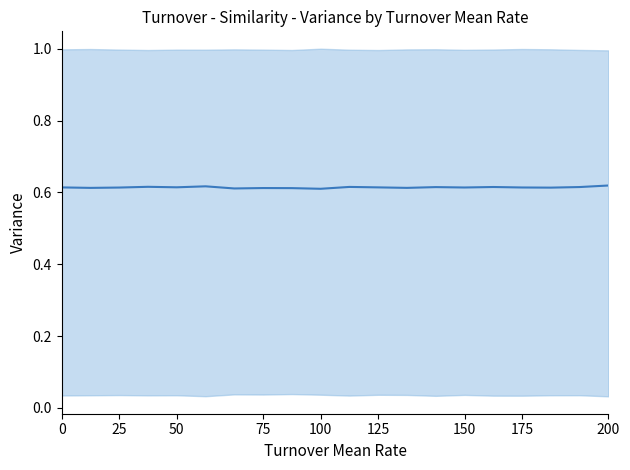

Reading left to right, extract all data points from this chart.

0.6	0.6	0.6	0.6	0.6	0.6	0.6	0.6	0.6	0.6	0.6	0.6	0.6	0.6	0.6	0.6	0.6	0.6	0.6	0.6